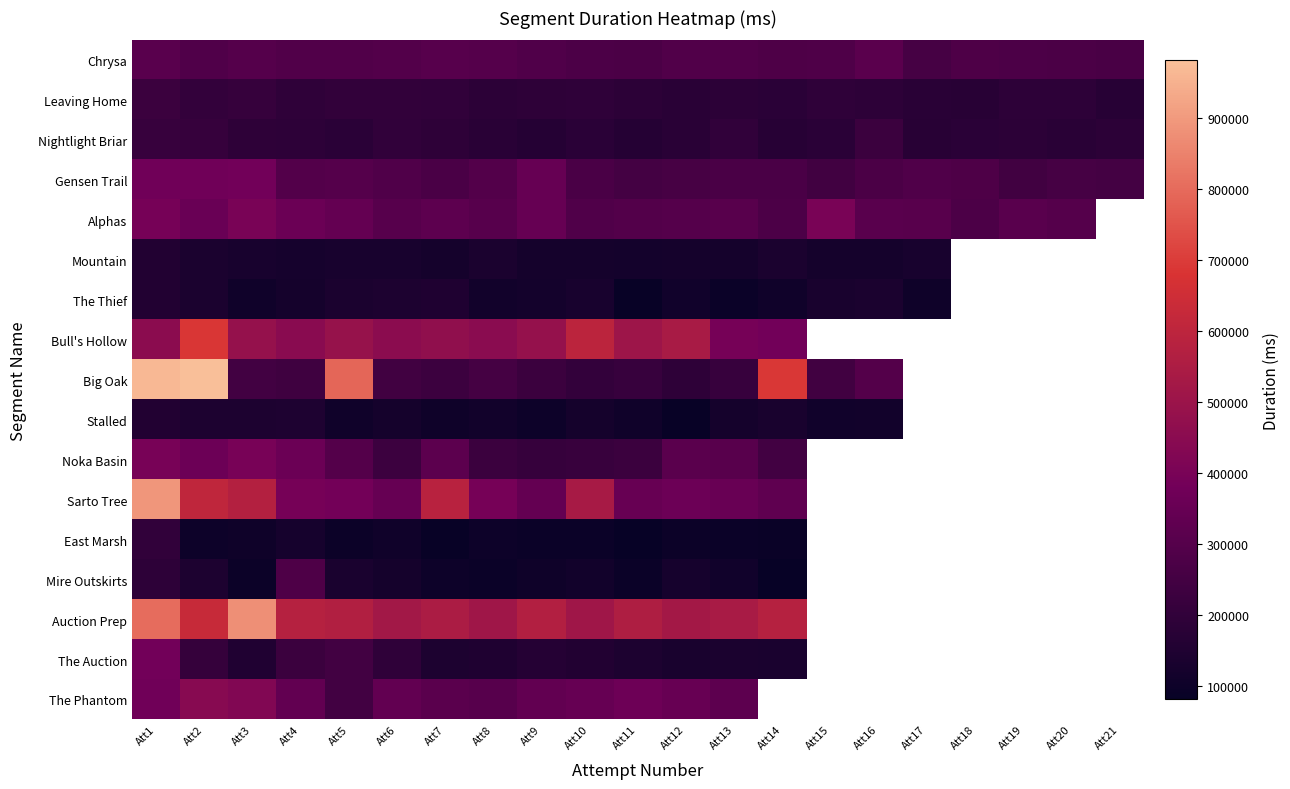

What is the difference between the maximum and minimum values in the East Marsh series?

116039.0